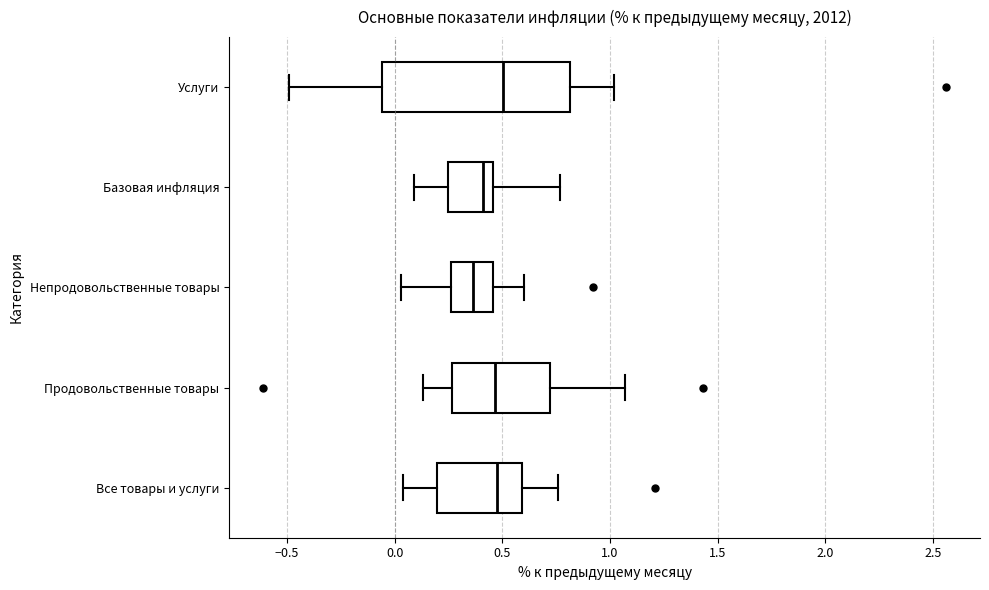

Where is the right edge of the box for Услуги on the x-axis? The values are not printed on the chart, so give them approximately, as read against the axis.

0.80